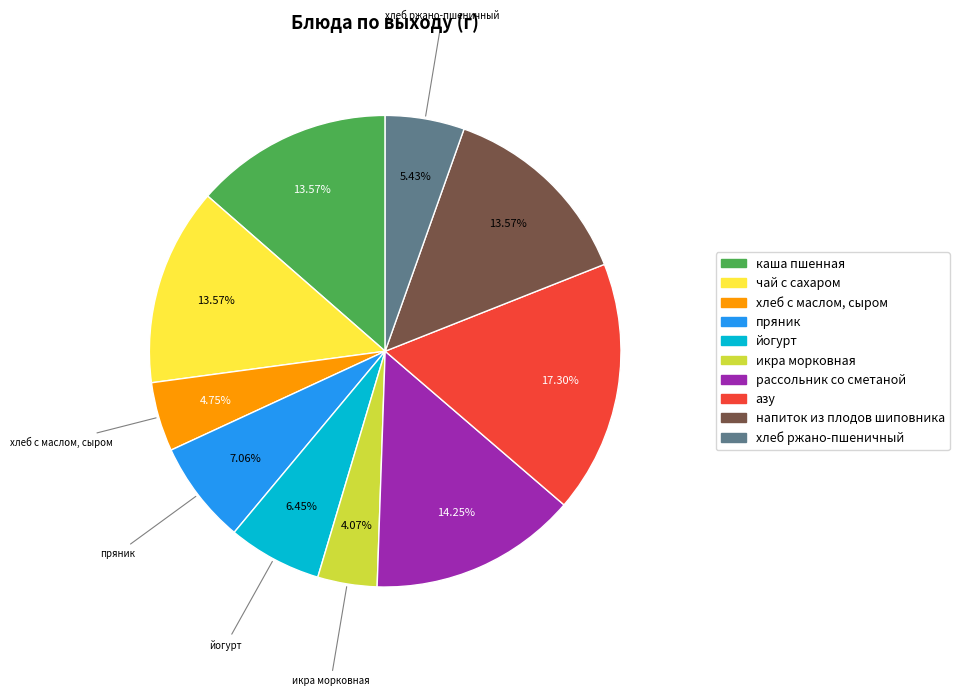

How many slices are in this pie chart?

10